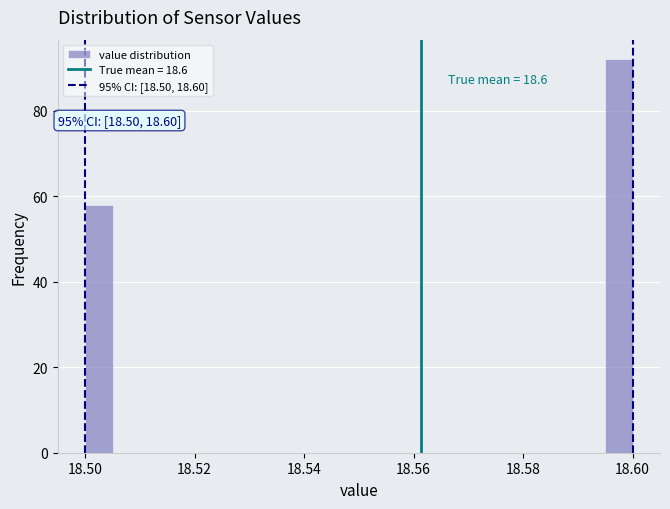

Read against the x-axis, roughly where is the centre of the tallest bar?

18.598